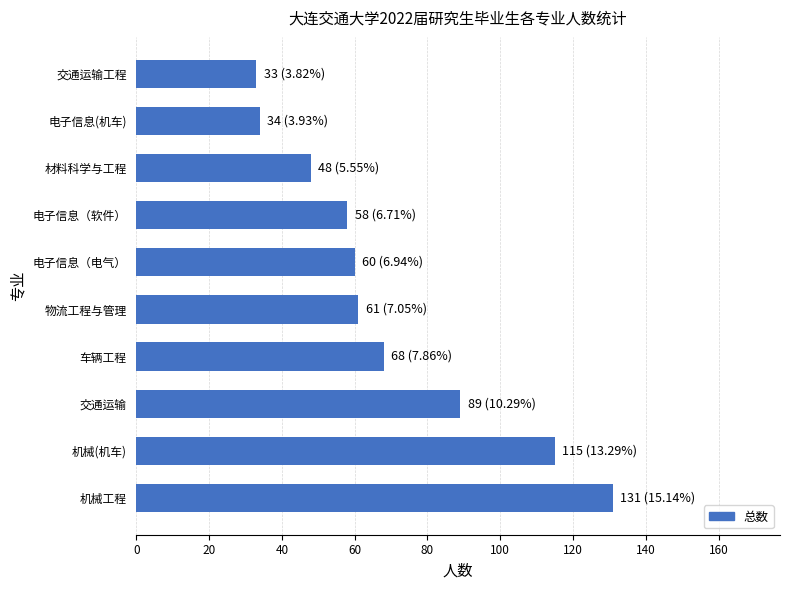

How many categories are shown in the chart?

10